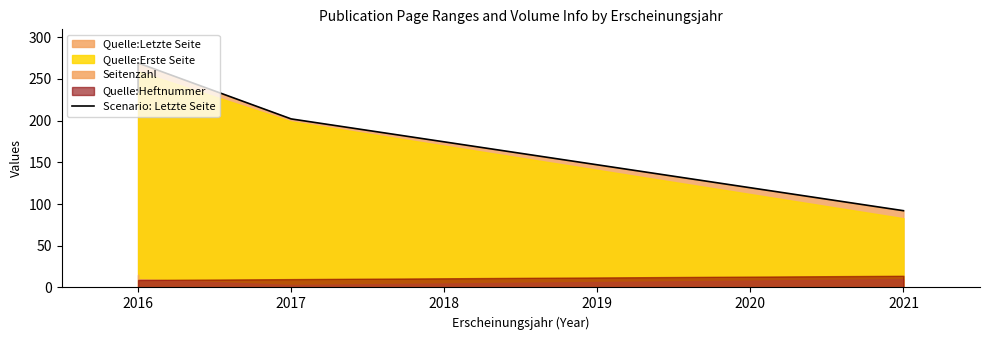

How many lines are shown in the chart?

1